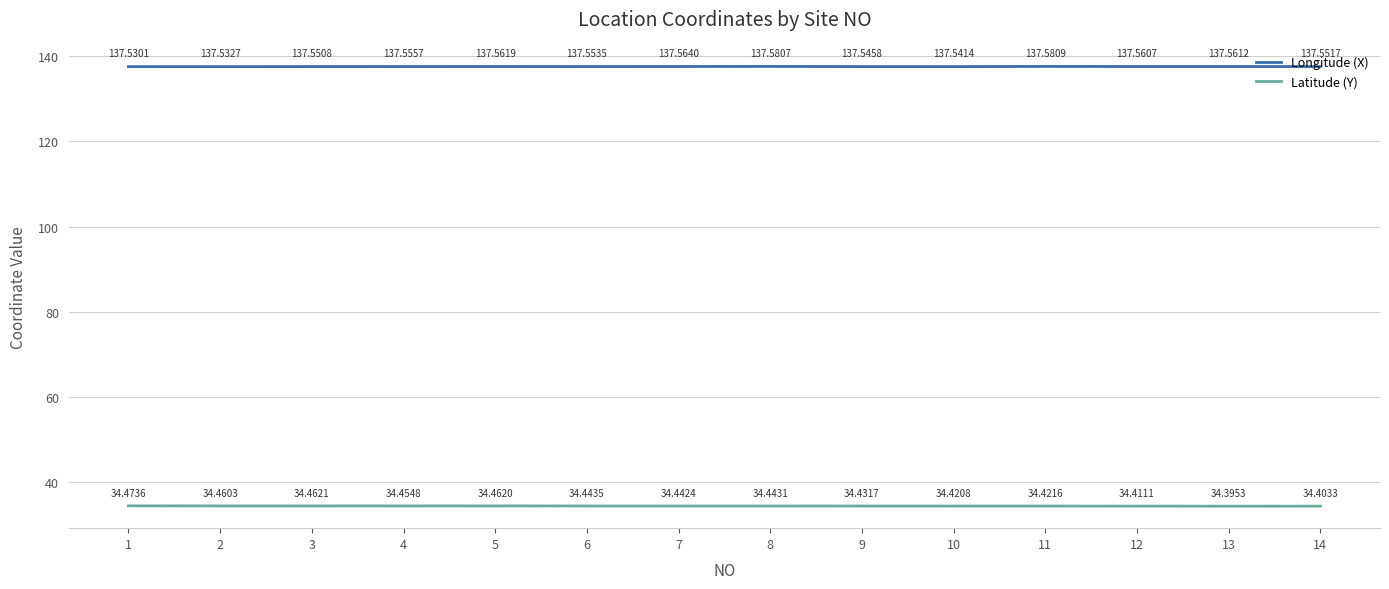

Reading left to right, what are all the values shown in this chart?

Longitude (X): 137.5	137.5	137.6	137.6	137.6	137.6	137.6	137.6	137.5	137.5	137.6	137.6	137.6	137.6
Latitude (Y): 34.5	34.5	34.5	34.5	34.5	34.4	34.4	34.4	34.4	34.4	34.4	34.4	34.4	34.4